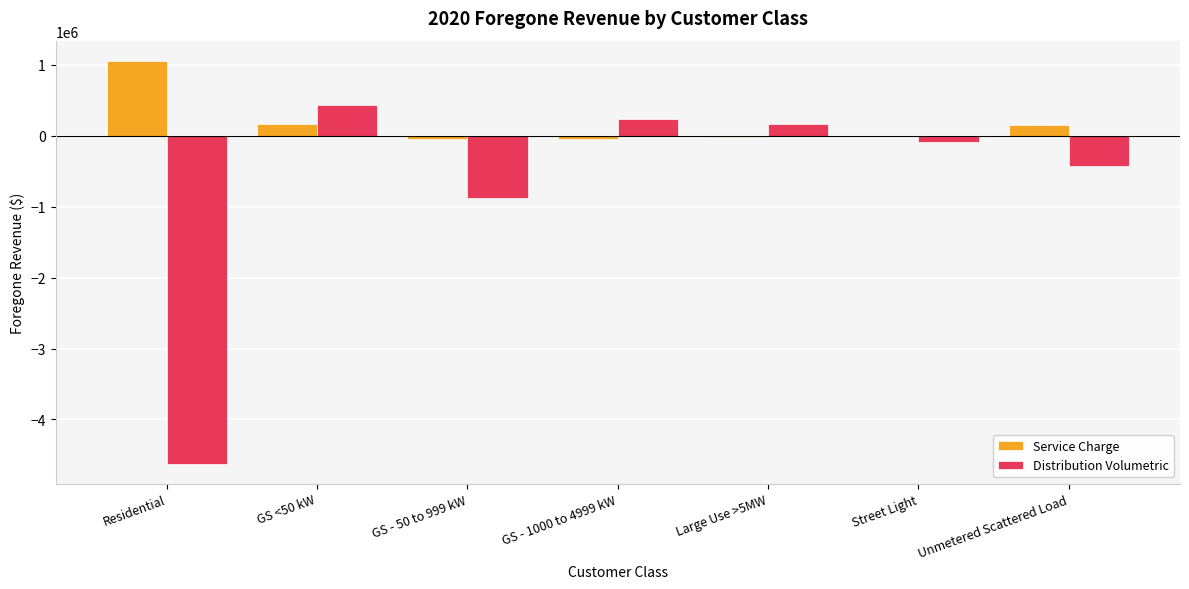

At which category is the sum across all series the highest?

GS <50 kW